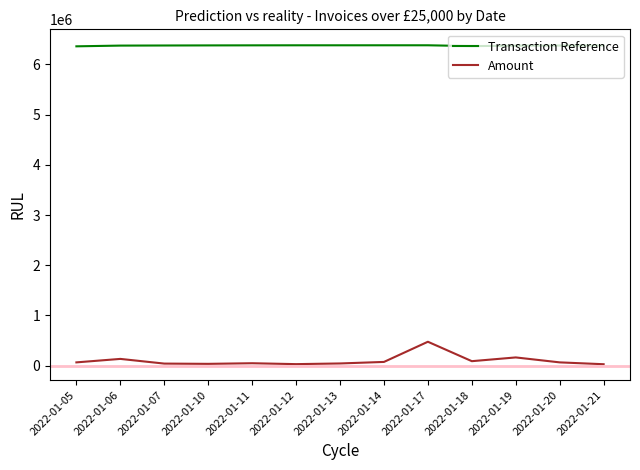

How many lines are shown in the chart?

2